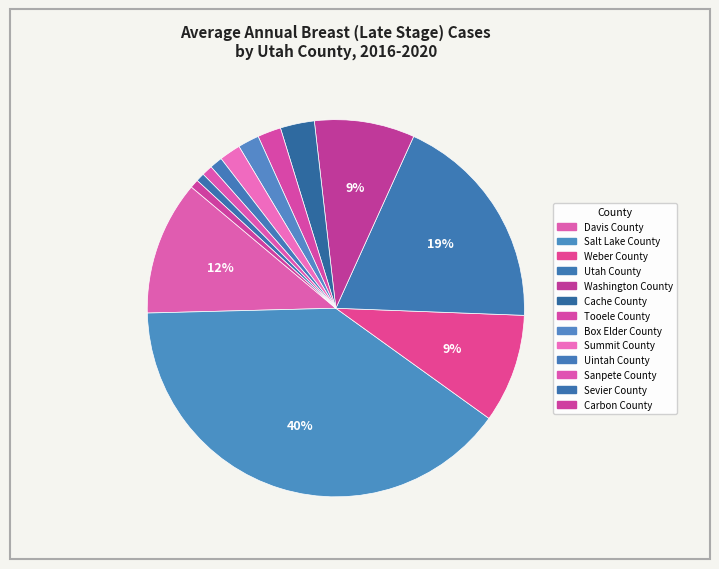

Which has a higher value, Carbon County or Box Elder County?

Box Elder County